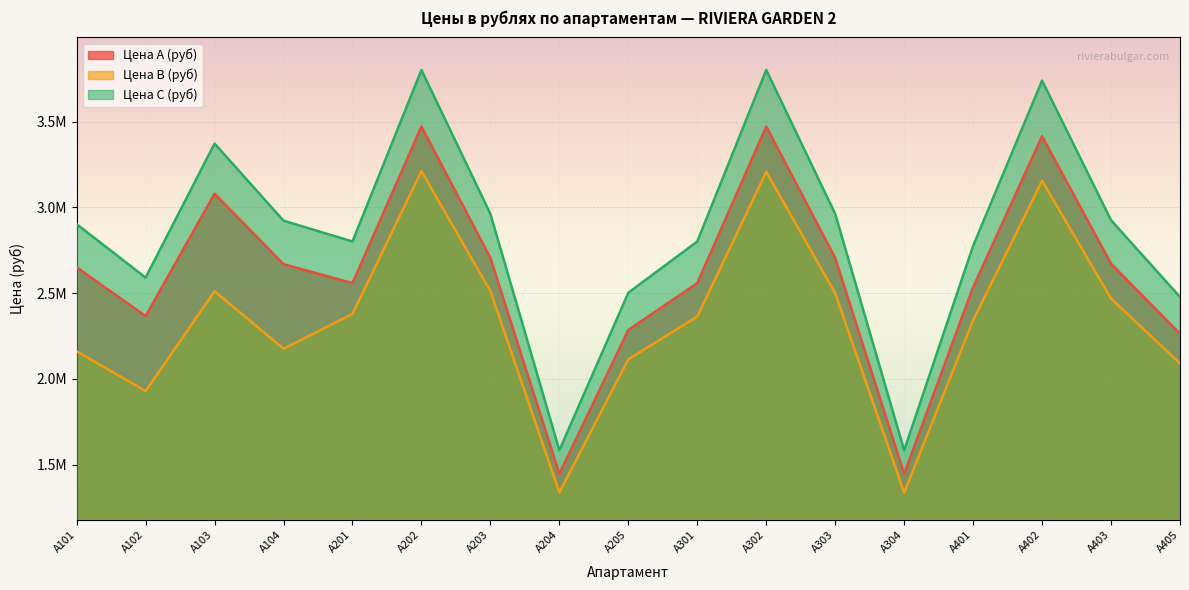

At which category is the sum across all series the highest?

A202